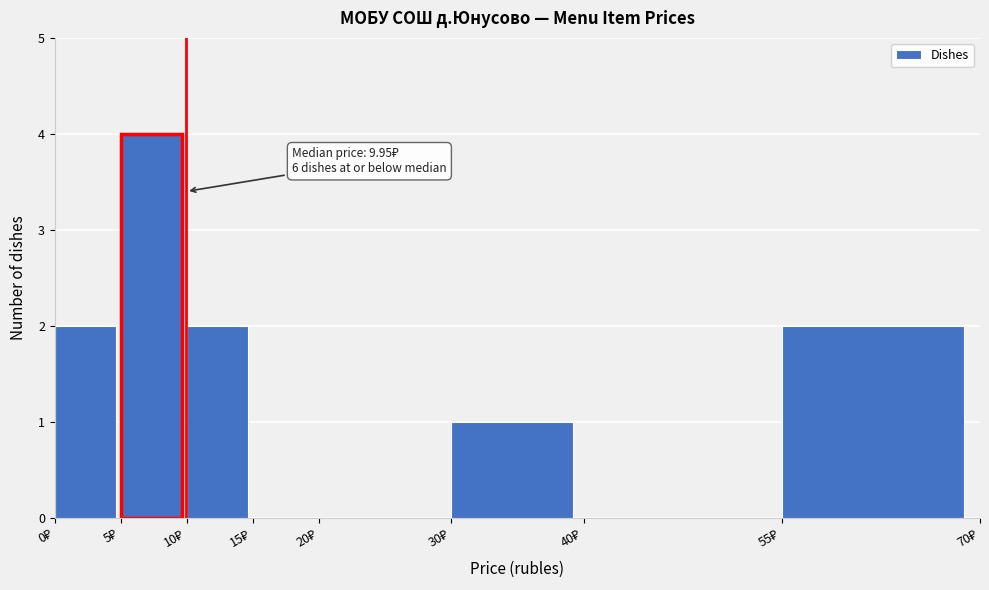

Over which range of the x-axis is the bar tallest?

5 to 10